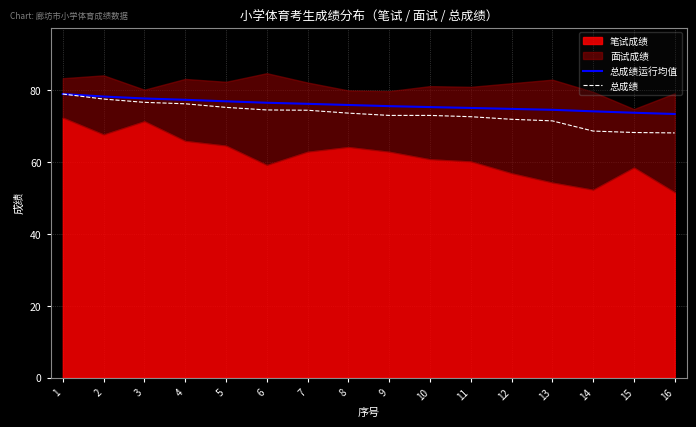

The 总成绩 series shows 77.6 at 2. True or false?

True